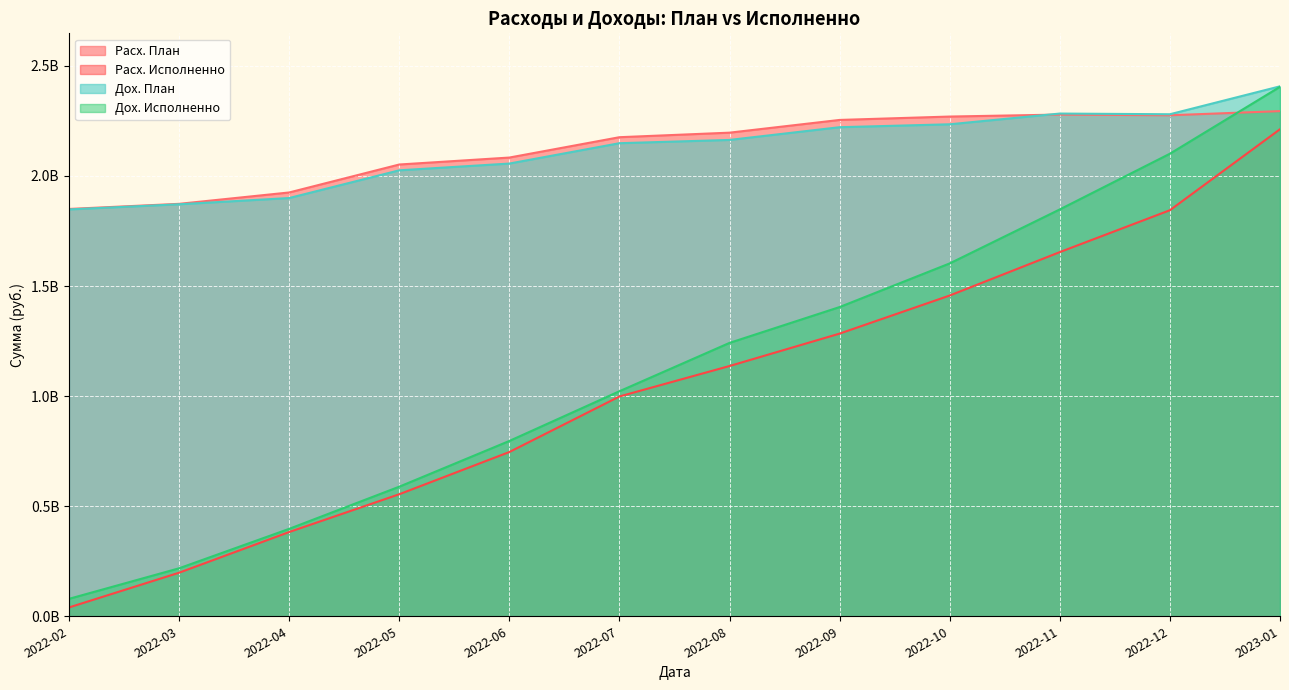

Which label corresponds to the smallest value in the chart?

2022-02